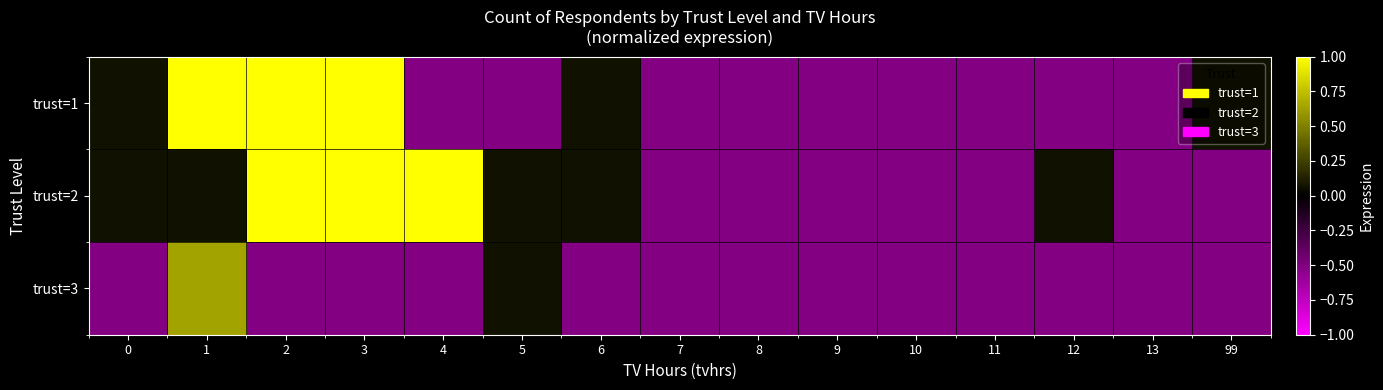

List the series in order of their peak value, highest first.

trust=1, trust=2, trust=3